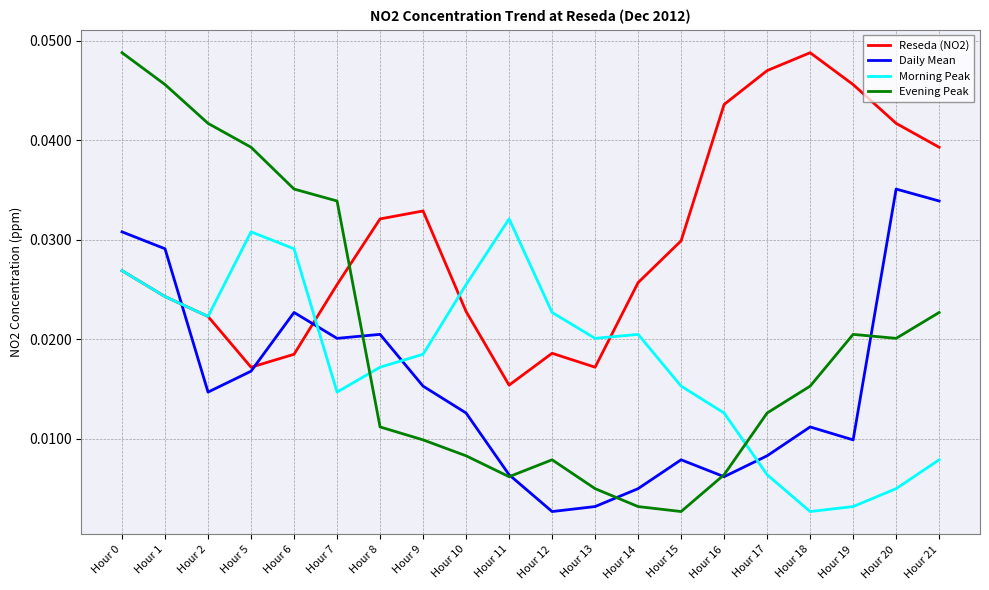

Does the chart display data point markers on the line(s)?

No